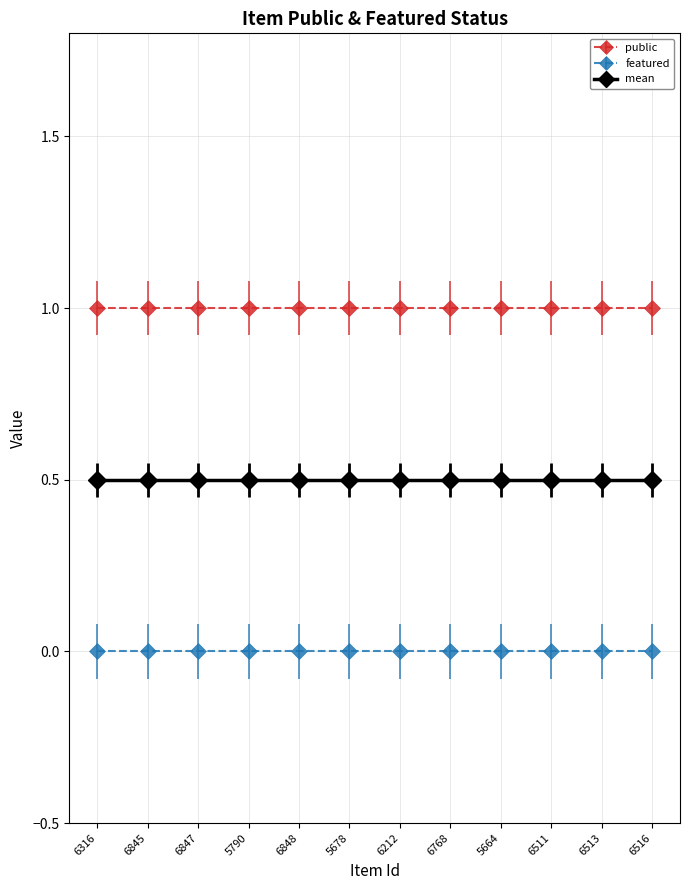

At which category is the sum across all series the highest?

6316